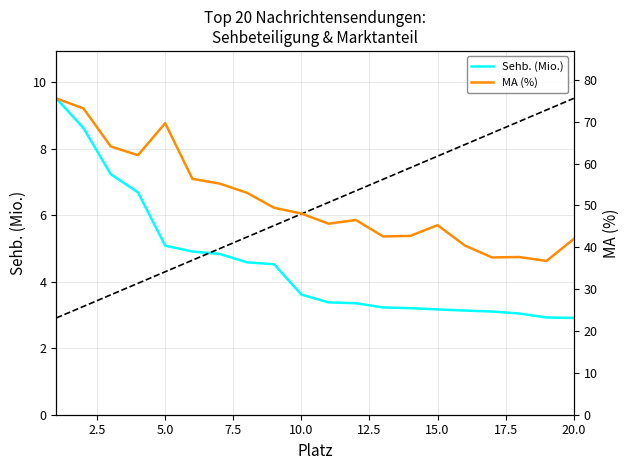

What is the sum of the Sehb. (Mio.) values at 13 and 11?

6.6